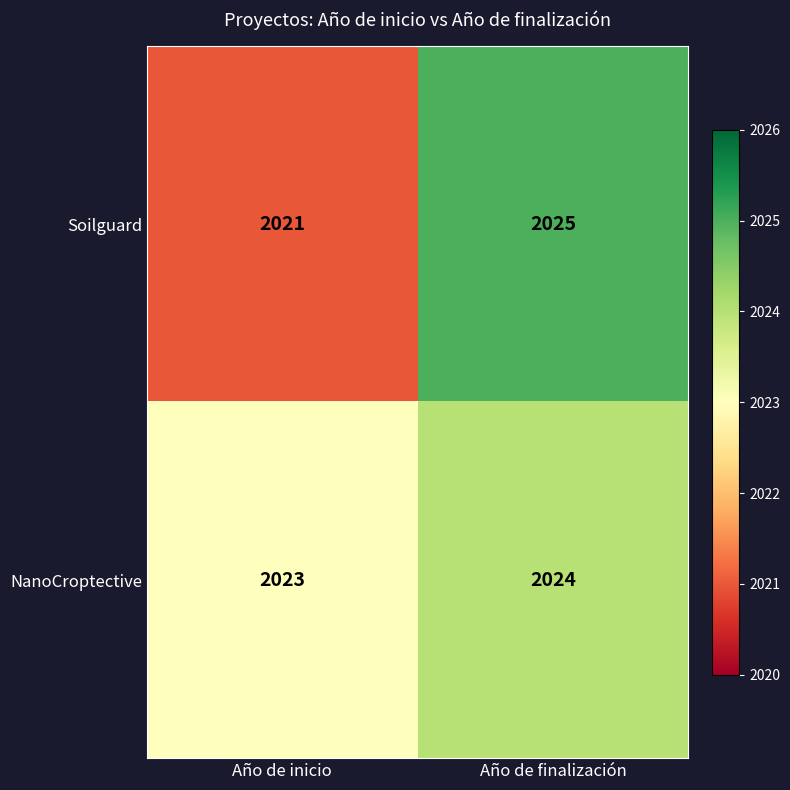

At how many categories does at least one series exceed 2024?

1